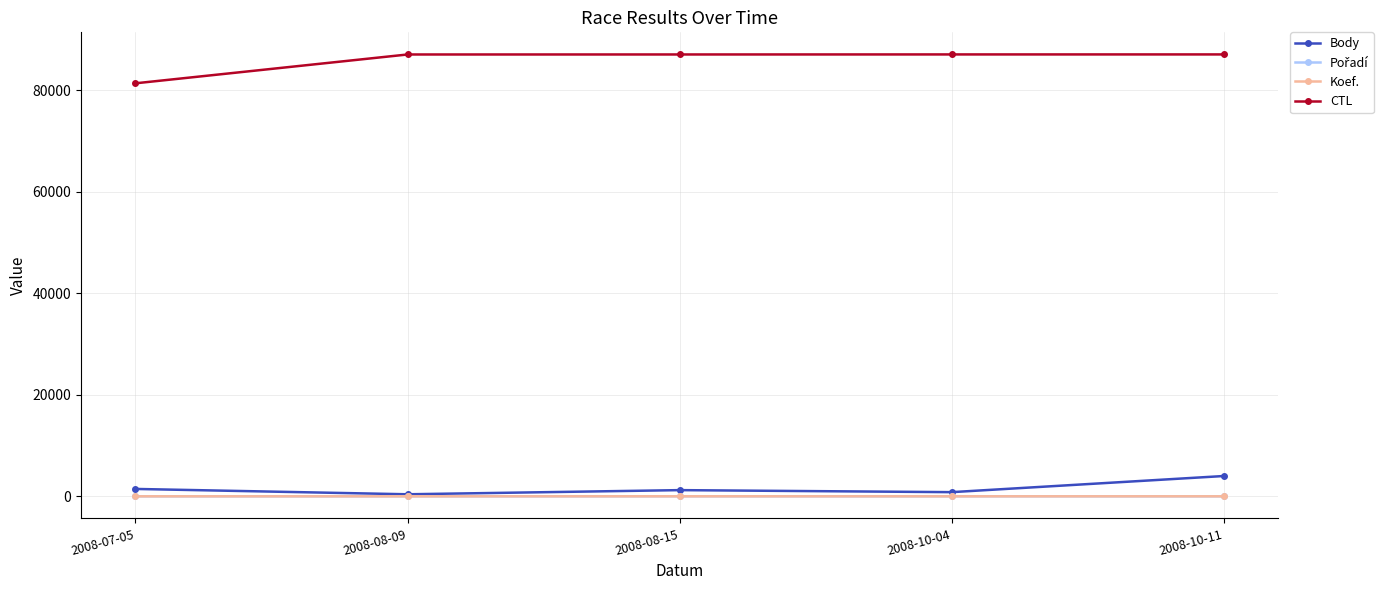

At how many categories does at least one series exceed 16797?

5